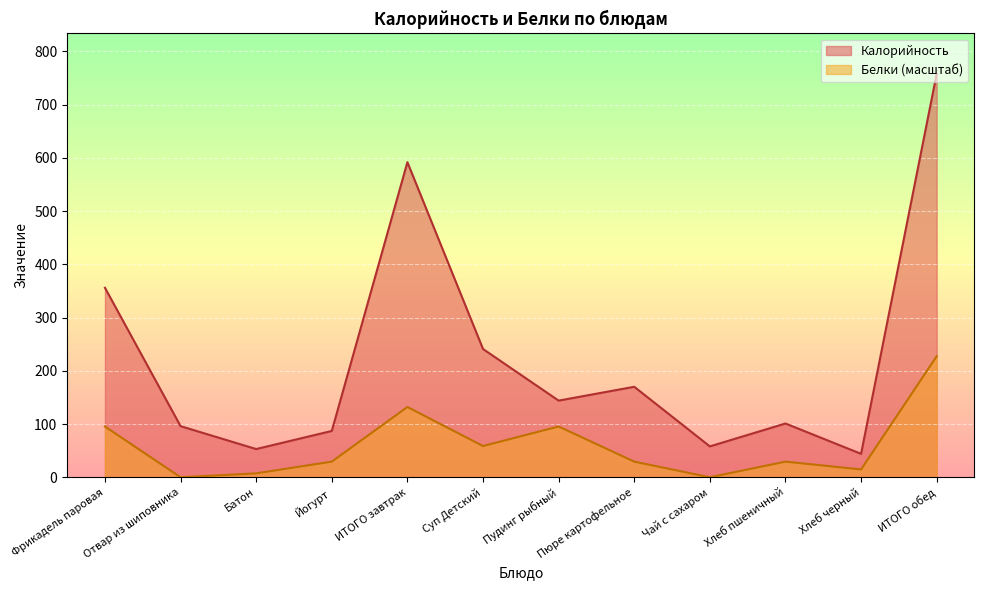

True or false: Белки and Калорийность cross at least once.

False